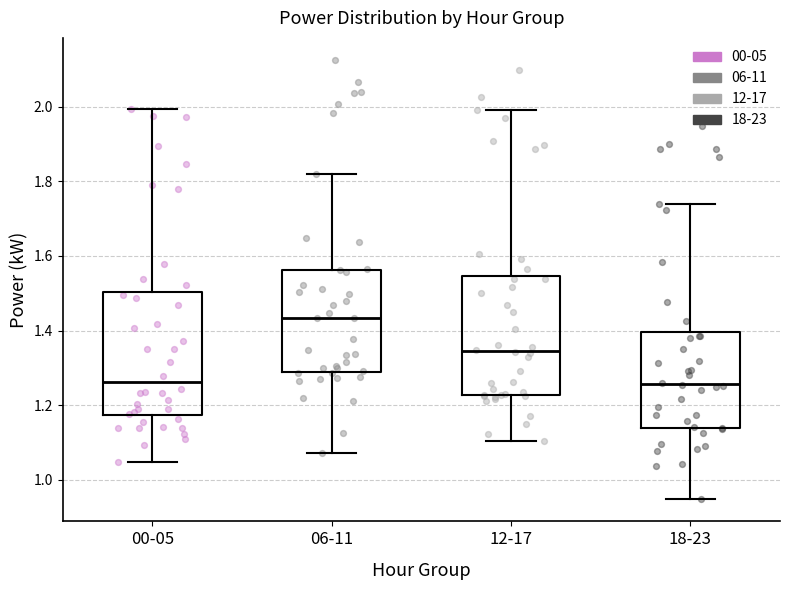

Reading left to right, read every box against the y-axis: the position of its median line, the range the box covers, and the ends of its whiskers. The values are not printed on the chart, so give them approximately, as read against the axis.

00-05: median 1.26, box 1.18 to 1.50, whiskers 1.04 to 2.00
06-11: median 1.44, box 1.28 to 1.56, whiskers 1.08 to 1.82
12-17: median 1.34, box 1.22 to 1.54, whiskers 1.10 to 2.00
18-23: median 1.26, box 1.14 to 1.40, whiskers 0.94 to 1.74